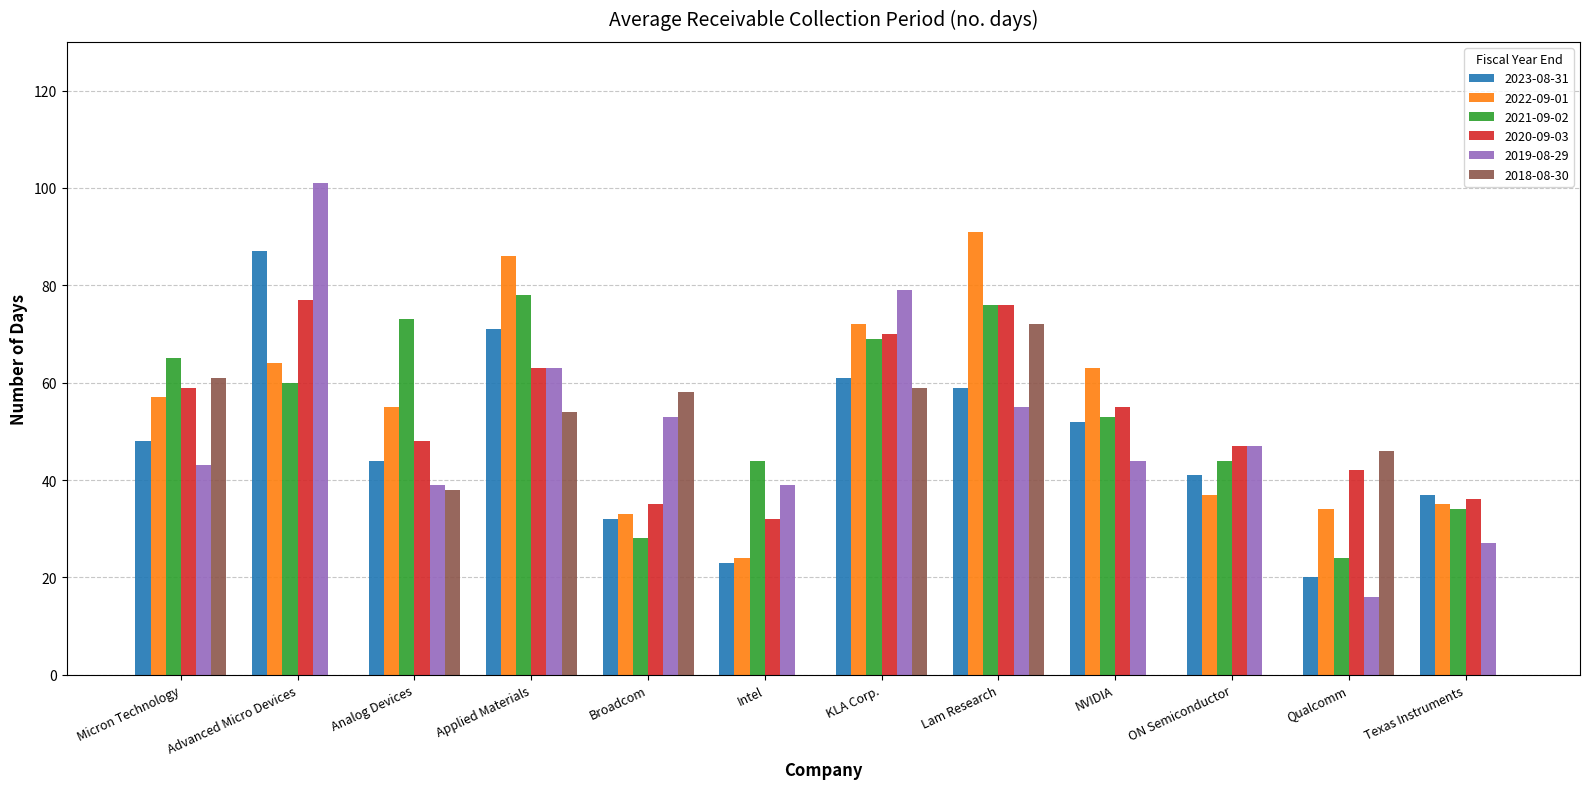

What is the sum of the 2021-09-02 values at KLA Corp. and ON Semiconductor?

113